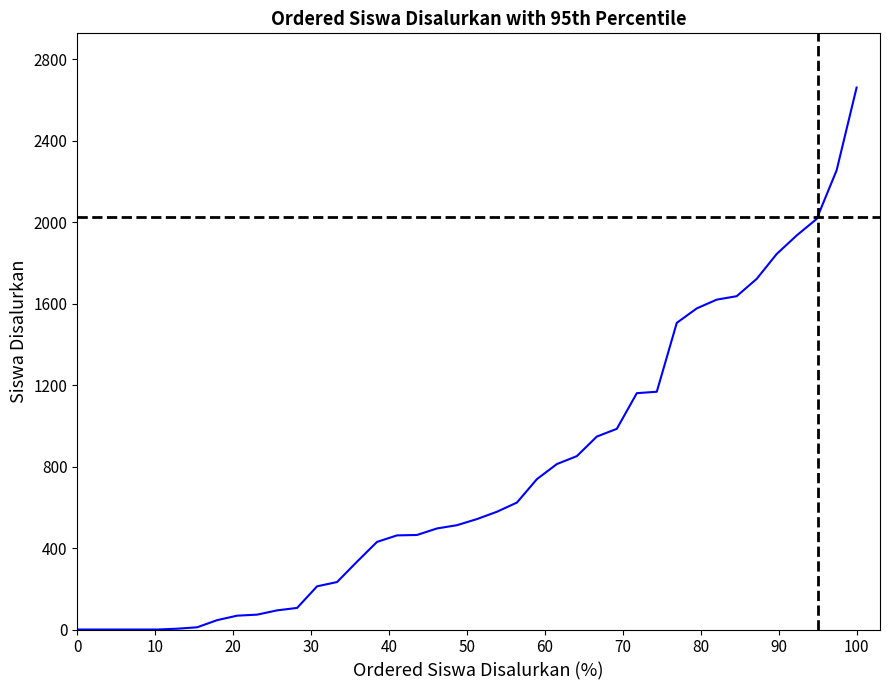

What is the greatest value displayed?

2660